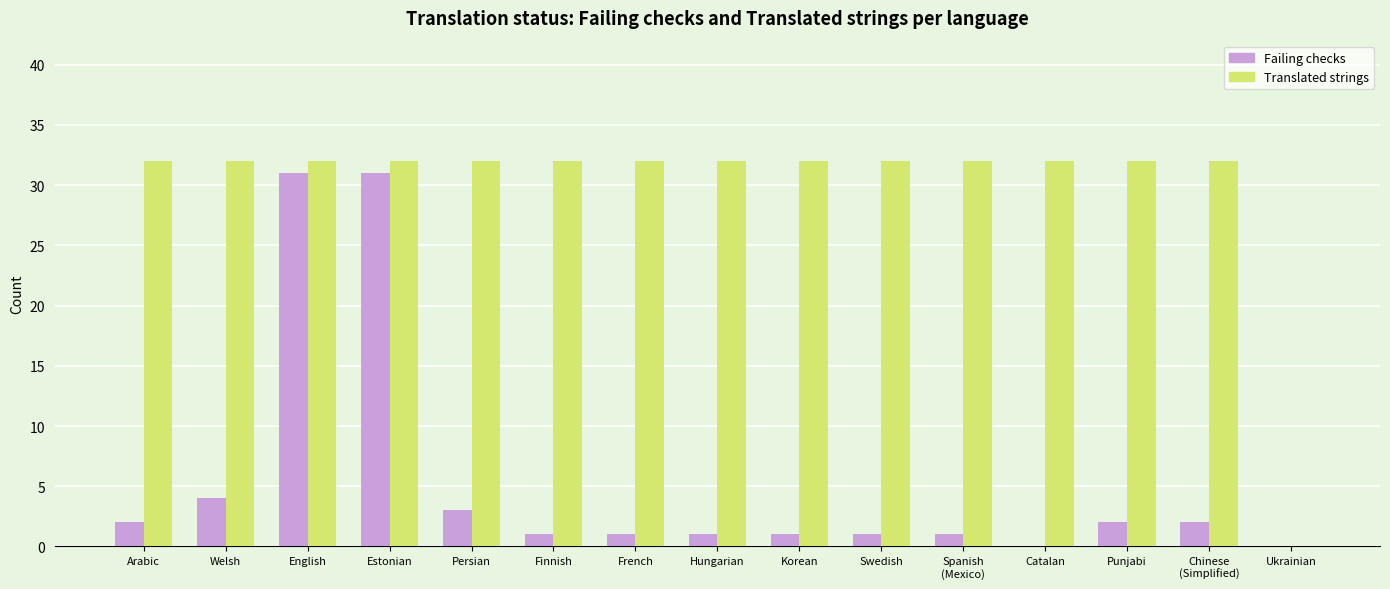

How many positive values does the Translated strings series have?

14